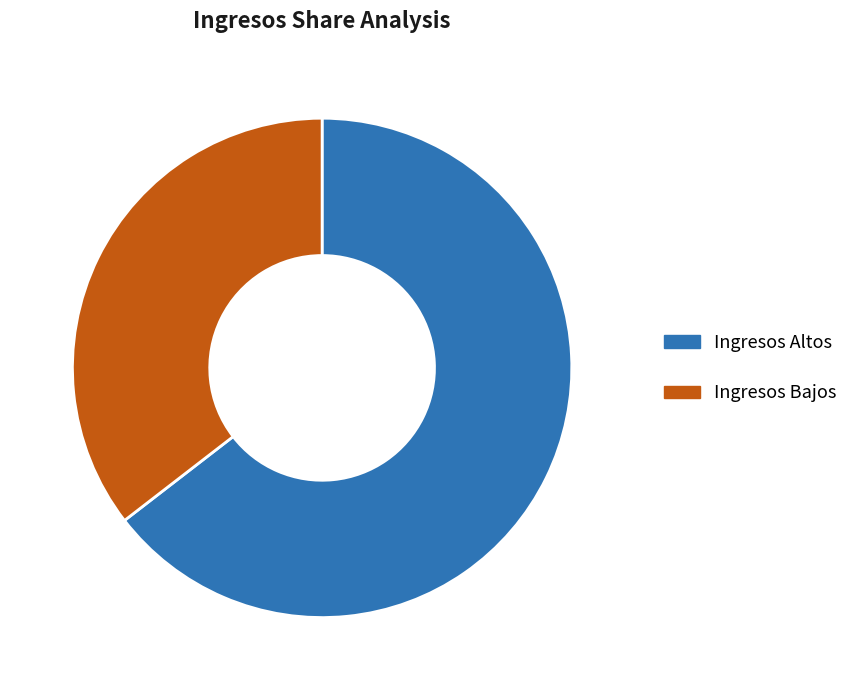

What is the largest slice in the pie chart?

Ingresos Altos